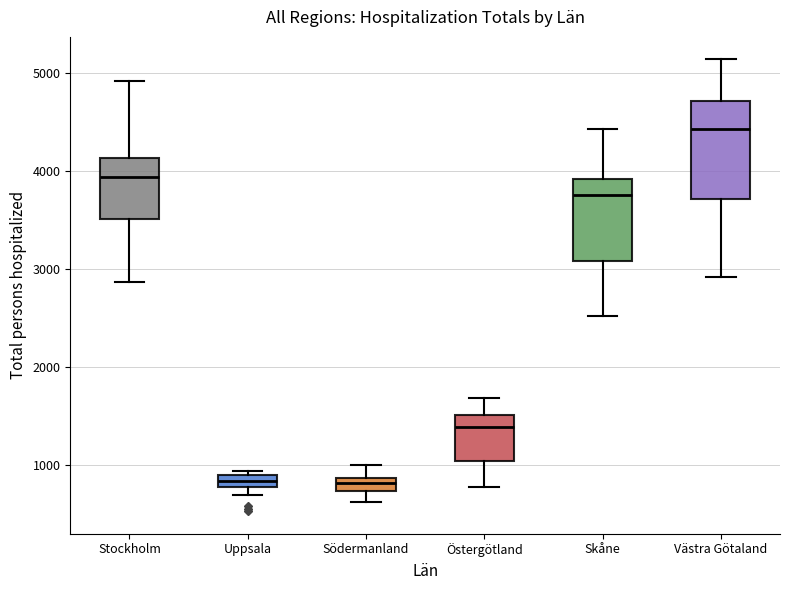

Which box has the highest median line?

Västra Götaland